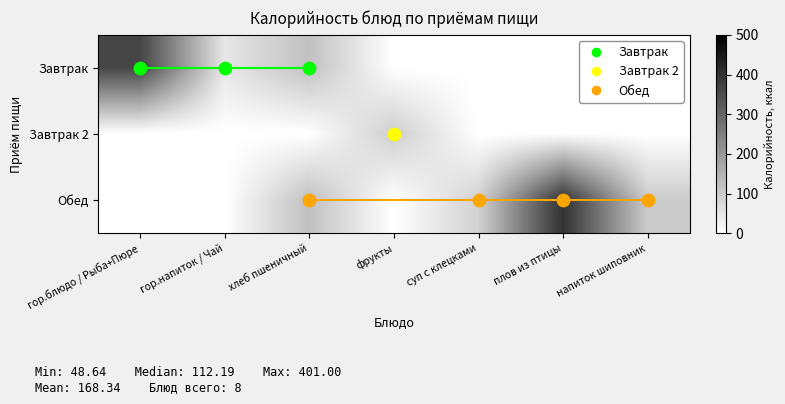

Rank the series by their average value, from highest to lowest.

Обед, Завтрак, Завтрак 2